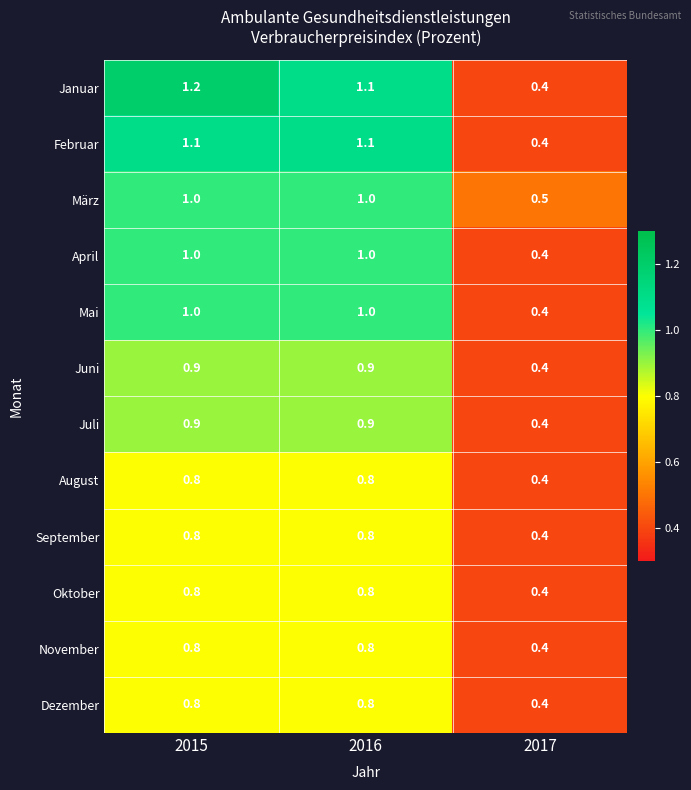

Which series has the largest total across all categories?

Januar